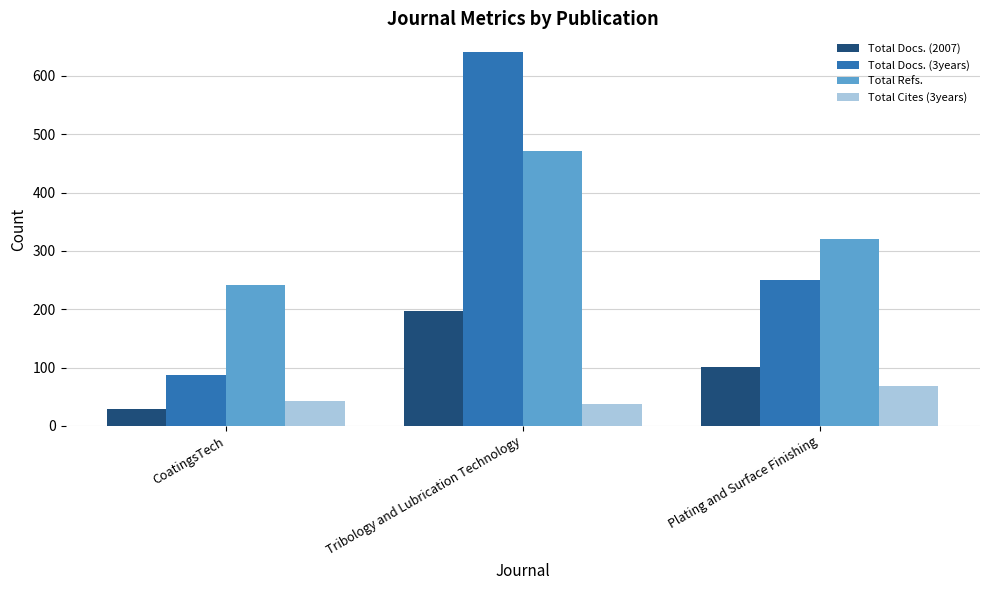

What is the difference between the highest and lowest values at Tribology and Lubrication Technology?

603